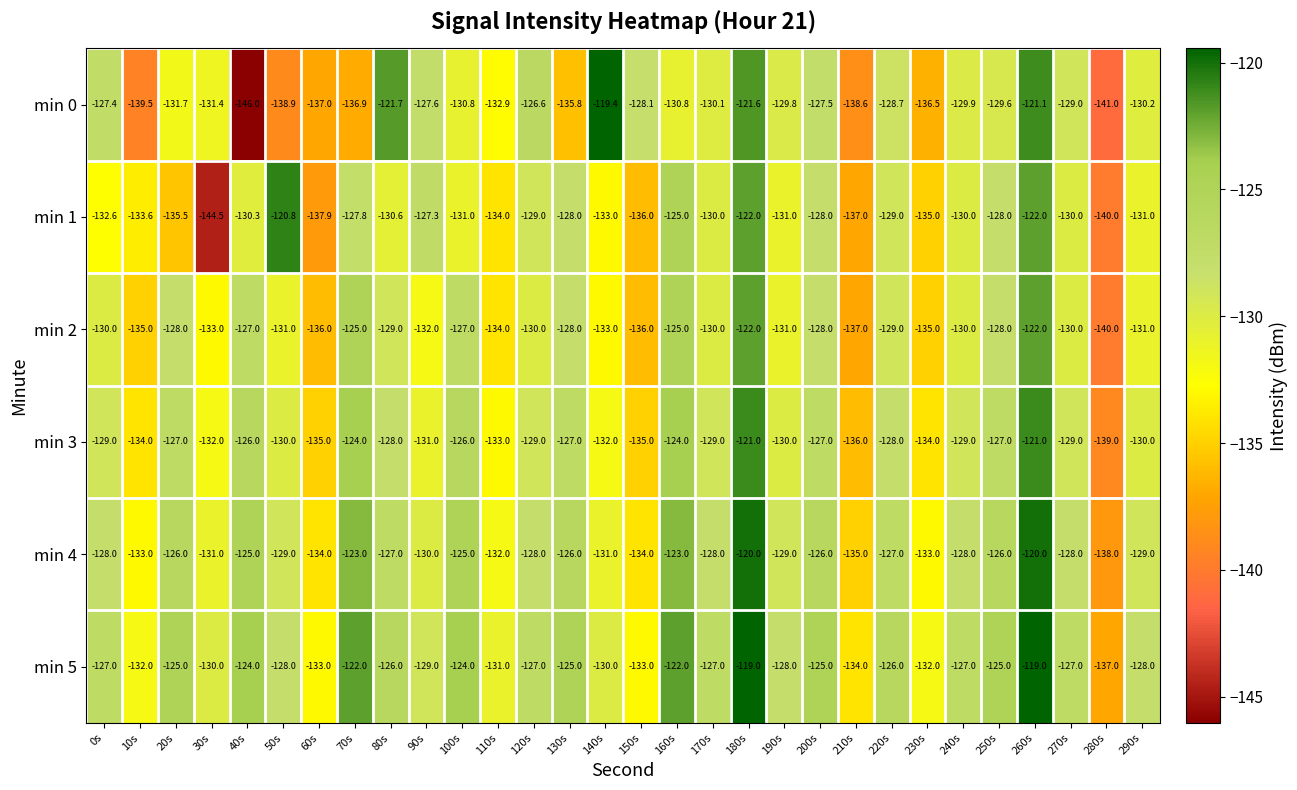

Which series has the largest total across all categories?

min 5